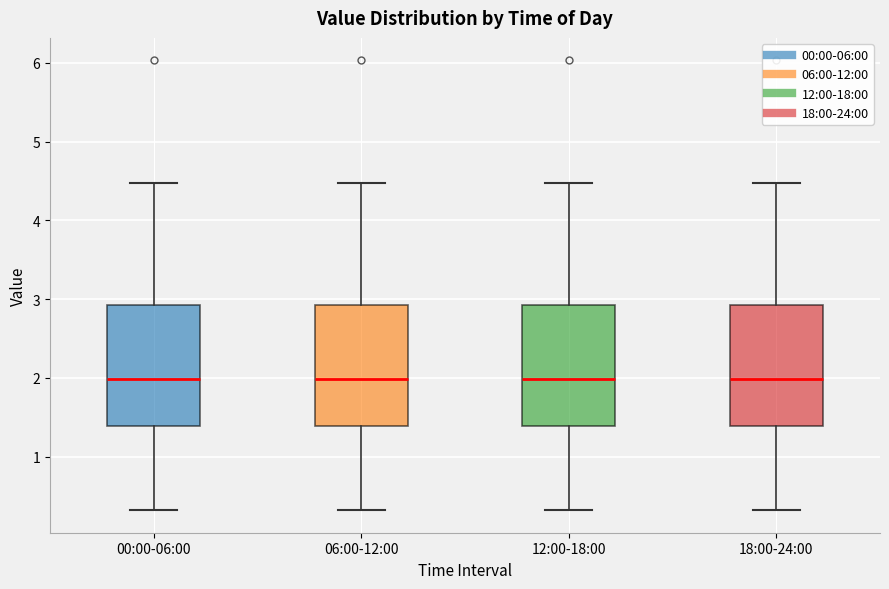

Where does the lower whisker of the box for 06:00-12:00 end on the y-axis? The values are not printed on the chart, so give them approximately, as read against the axis.

0.3